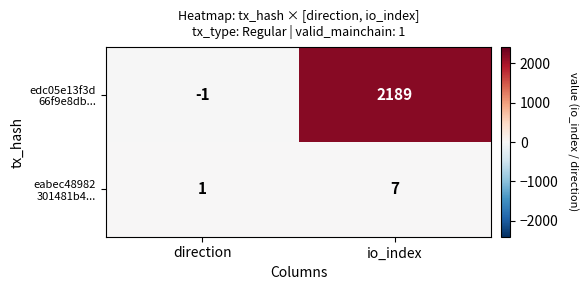

What is the total value across all series at io_index?

2196